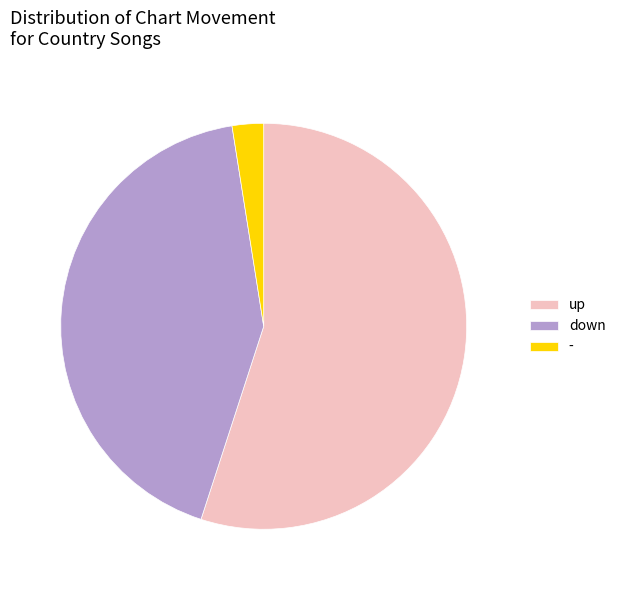

Is it true that up is 43% of the pie?

False